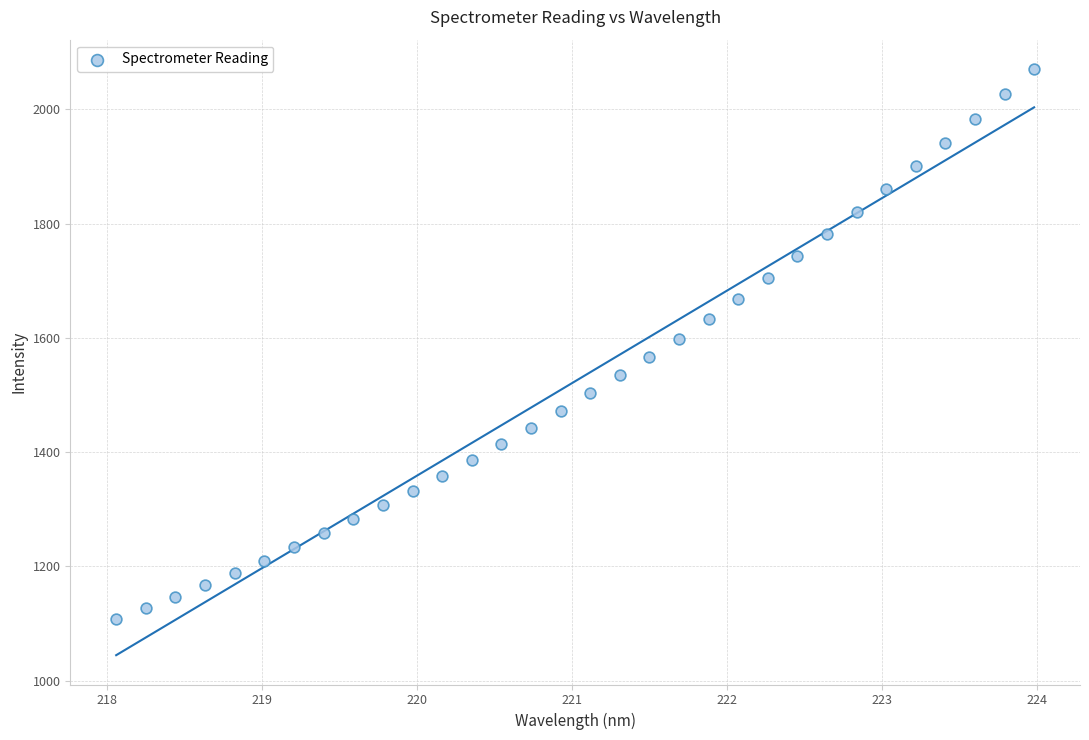

What is the range of X values (max minus min)?

5.9